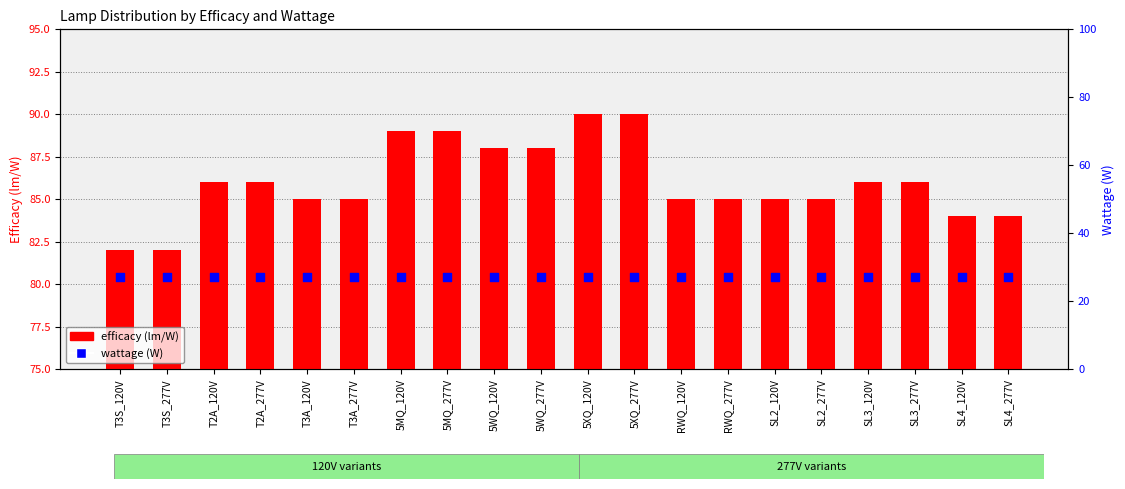

Which series has the widest spread of Y values?

efficacy (lm/W)